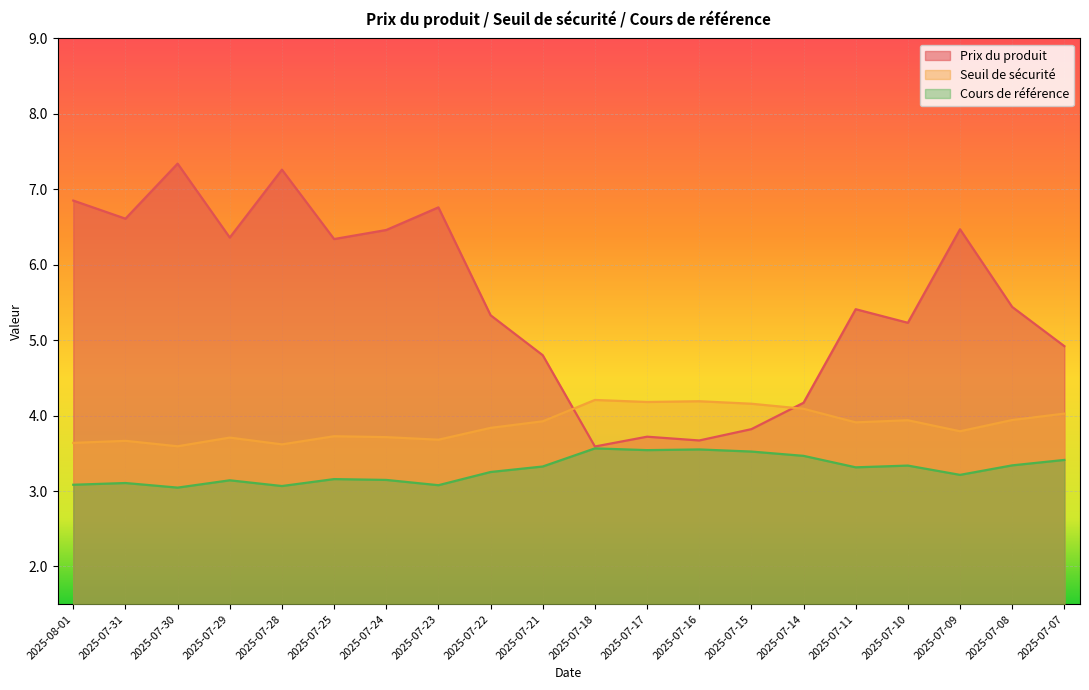

What is the difference between the maximum and minimum values in the Prix du produit series?

3.8